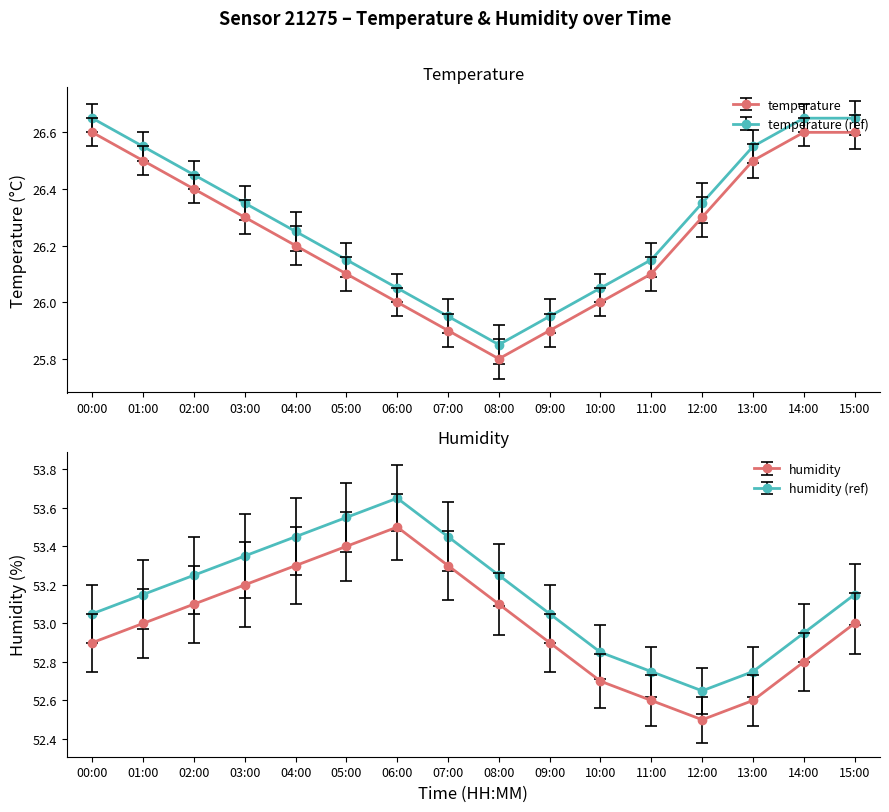

What is the average value of the humidity series?

53.0